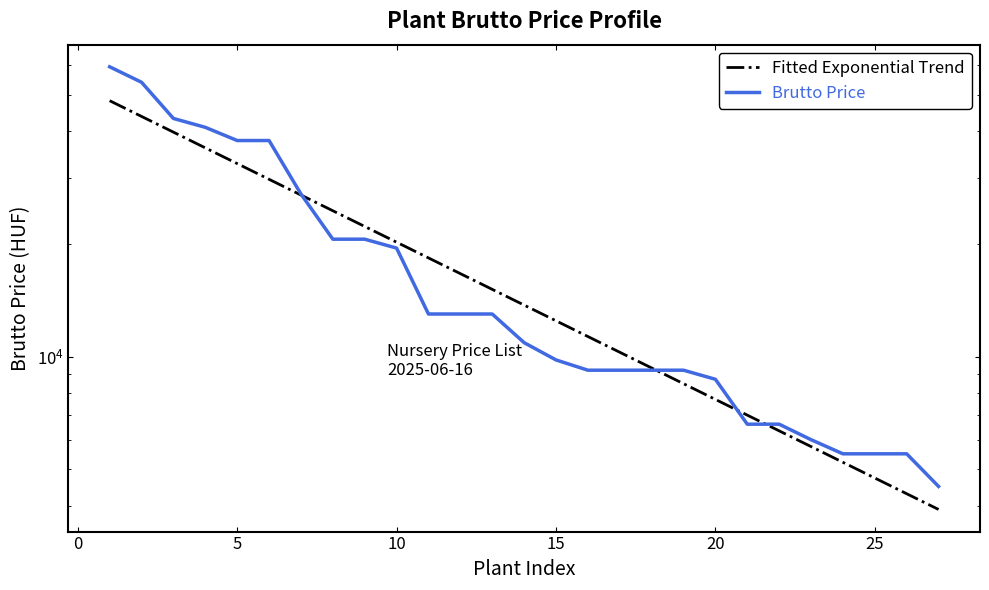

How many lines are shown in the chart?

2